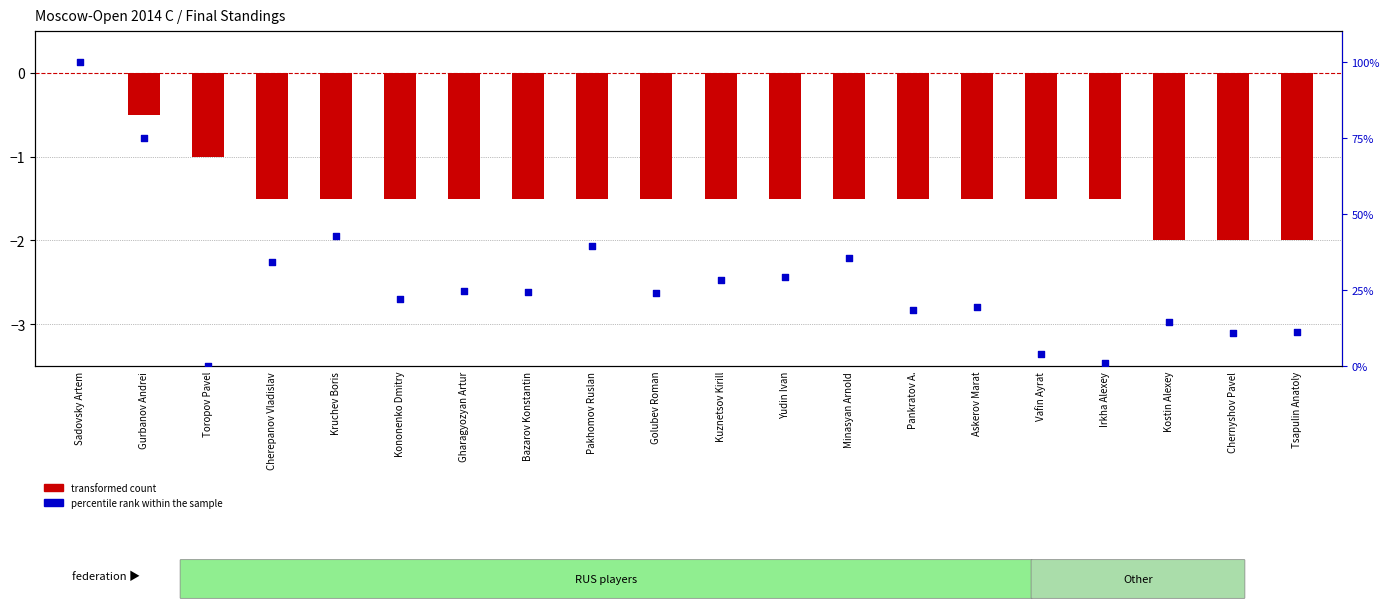

At how many categories does at least one series exceed 4?

17